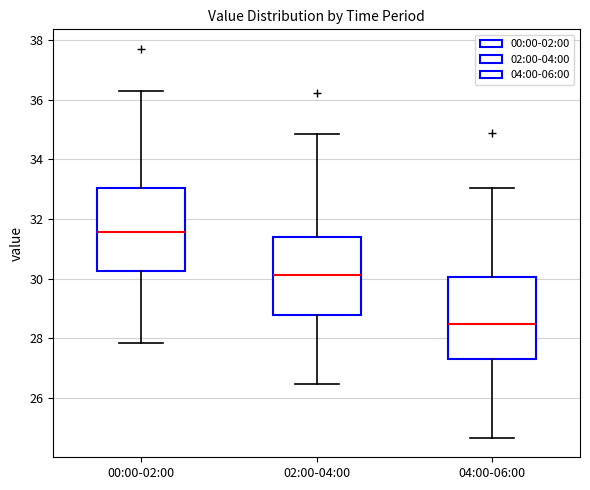

Reading left to right, read every box against the y-axis: the position of its median line, the range the box covers, and the ends of its whiskers. The values are not printed on the chart, so give them approximately, as read against the axis.

00:00-02:00: median 31.6, box 30.2 to 33.0, whiskers 27.8 to 36.2
02:00-04:00: median 30.2, box 28.8 to 31.4, whiskers 26.4 to 34.8
04:00-06:00: median 28.4, box 27.2 to 30.0, whiskers 24.6 to 33.0